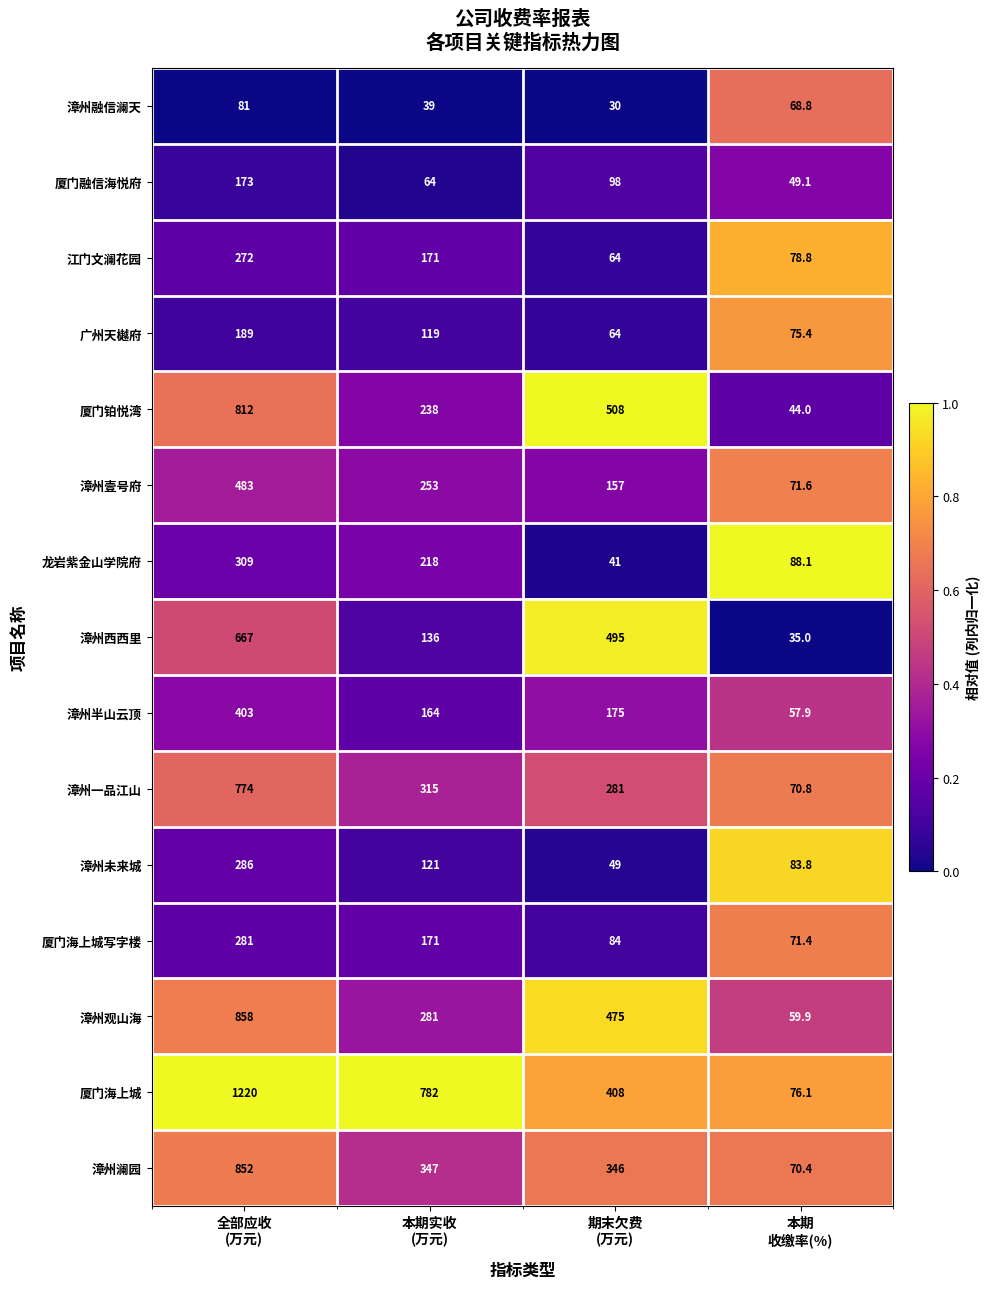

Rank the series by their maximum value, from highest to lowest.

厦门海上城, 漳州观山海, 漳州澜园, 厦门铂悦湾, 漳州一品江山, 漳州西西里, 漳州壹号府, 漳州半山云顶, 龙岩紫金山学院府, 漳州未来城, 厦门海上城写字楼, 江门文澜花园, 广州天樾府, 厦门融信海悦府, 漳州融信澜天